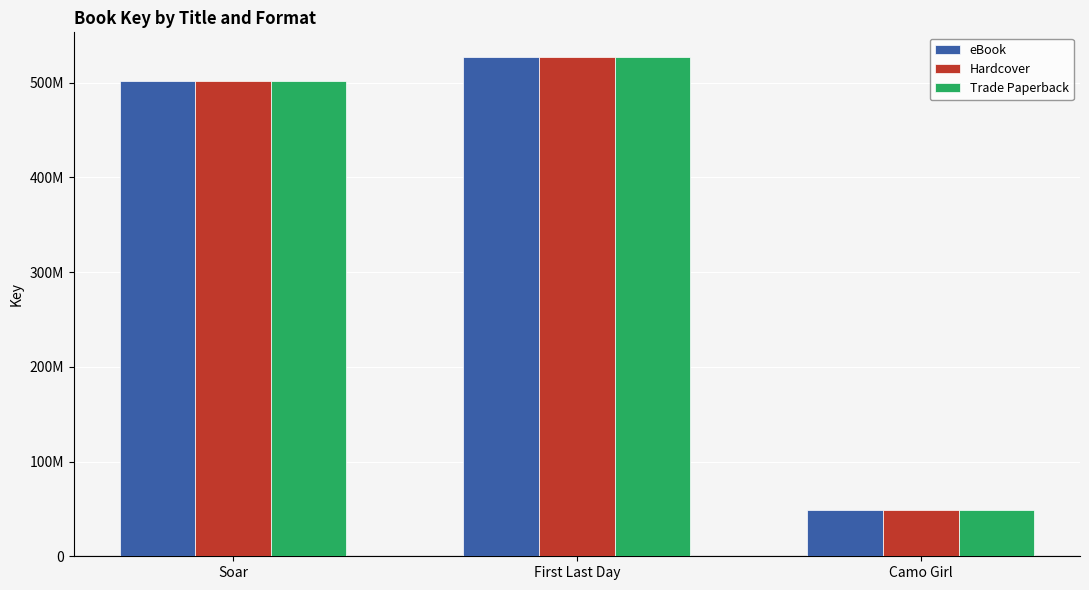

Reading right to left, list all the values displayed in this chart.

eBook: 48738626	526686533	502010198
Hardcover: 48738626	526686533	502010198
Trade Paperback: 48738626	526686533	502010198